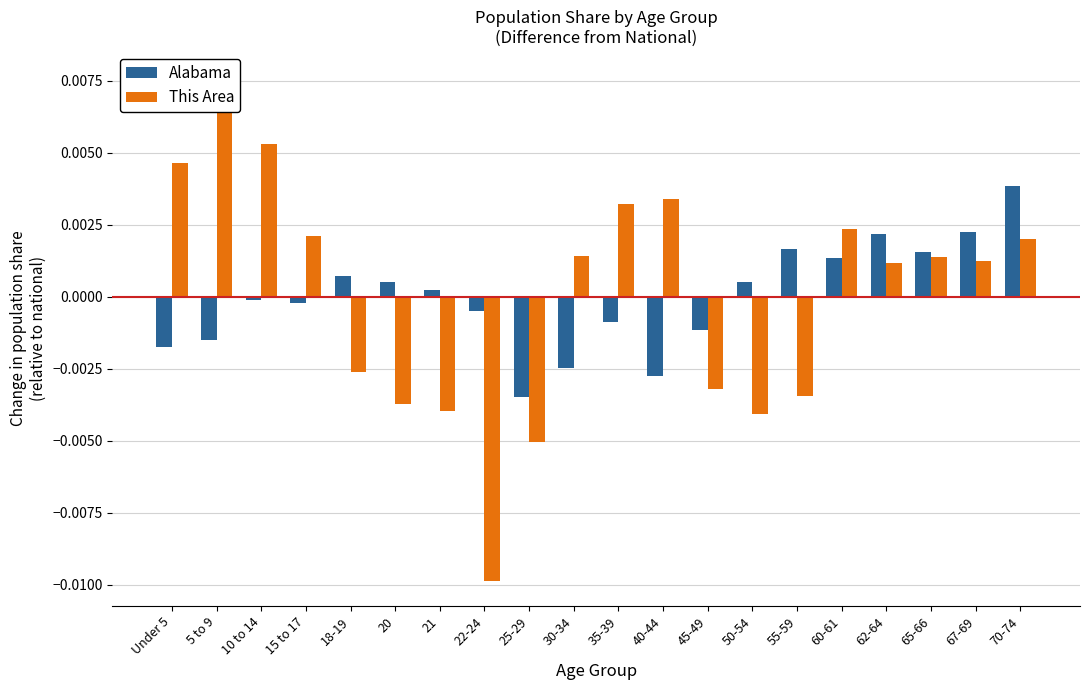

What is the label of the 11th bar from the right?

30-34